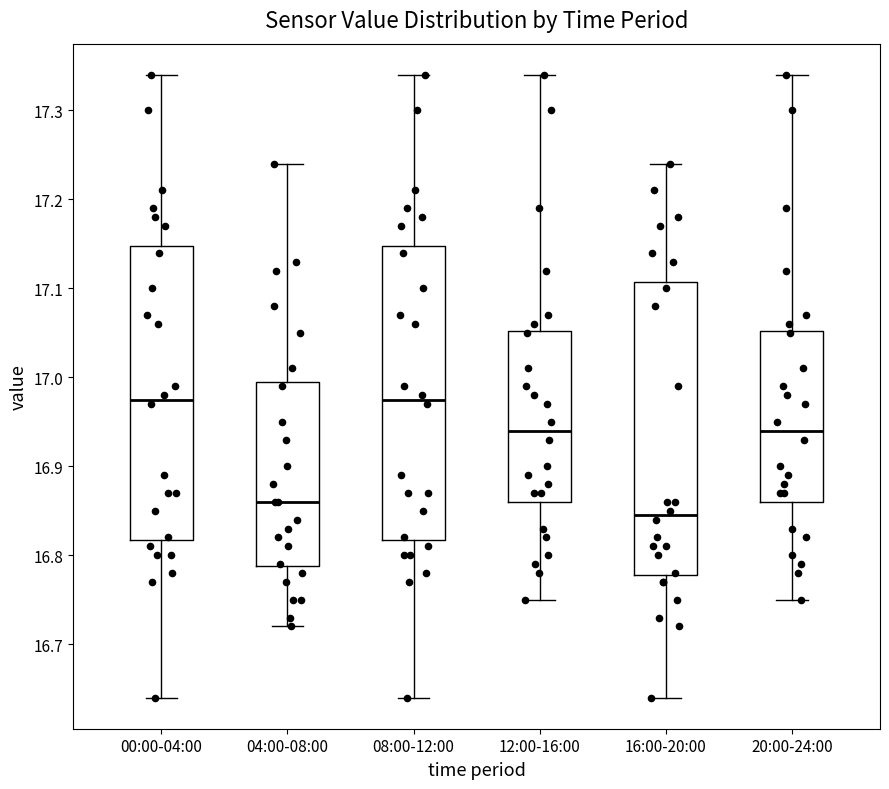

Where does the median line of the box for 16:00-20:00 sit on the y-axis? The values are not printed on the chart, so give them approximately, as read against the axis.

16.85